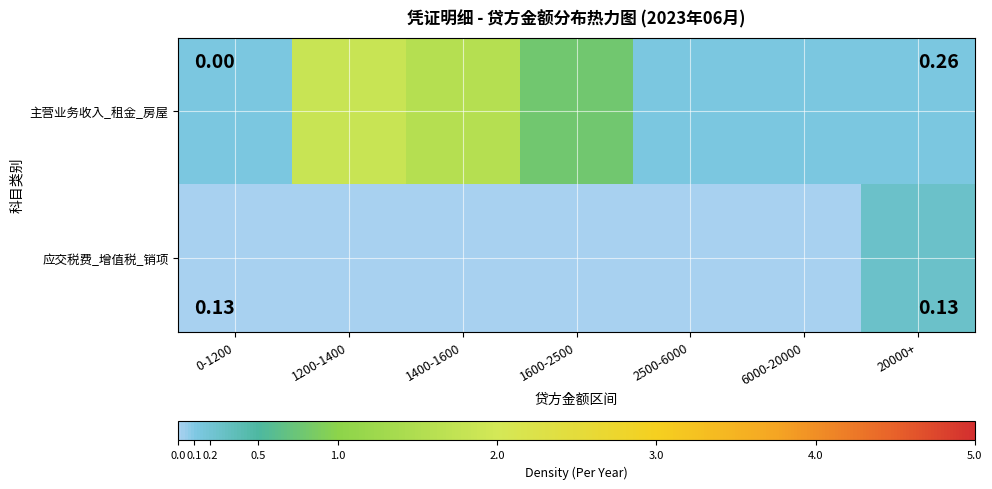

Which series has the largest total across all categories?

主营业务收入_租金_房屋